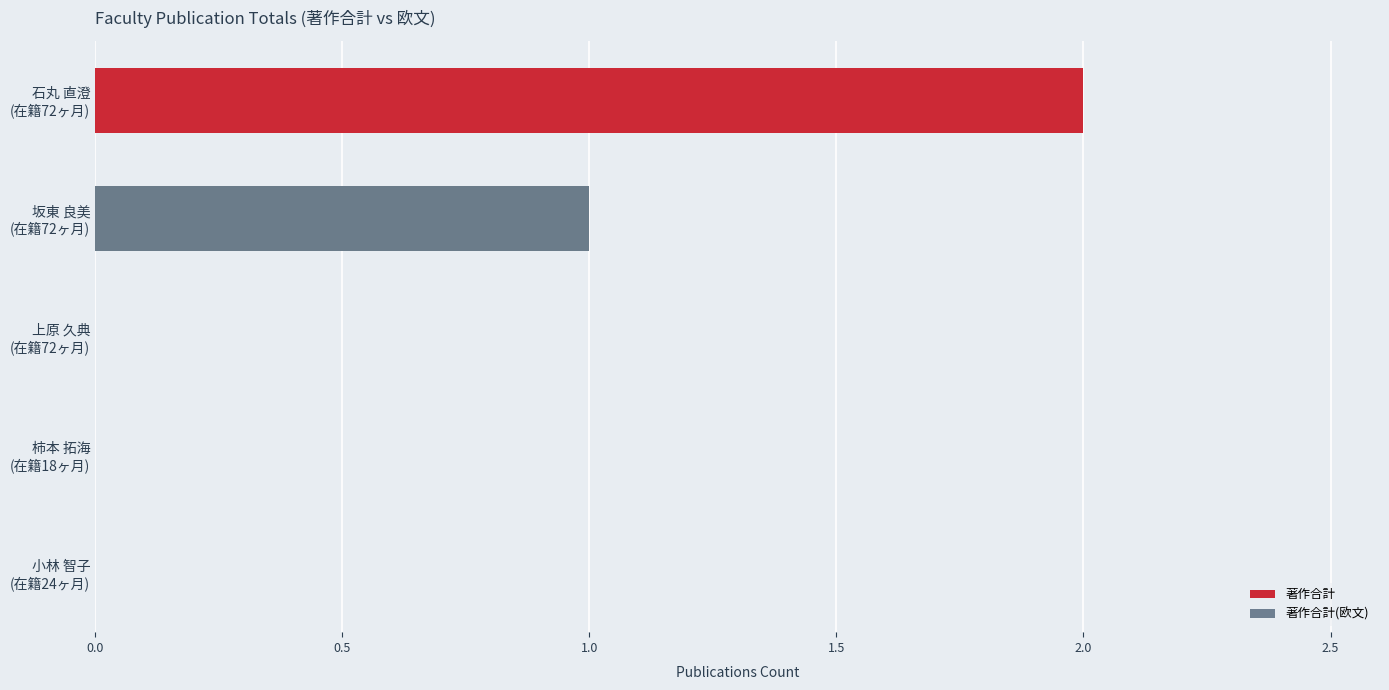

Are the bars horizontal?

Yes